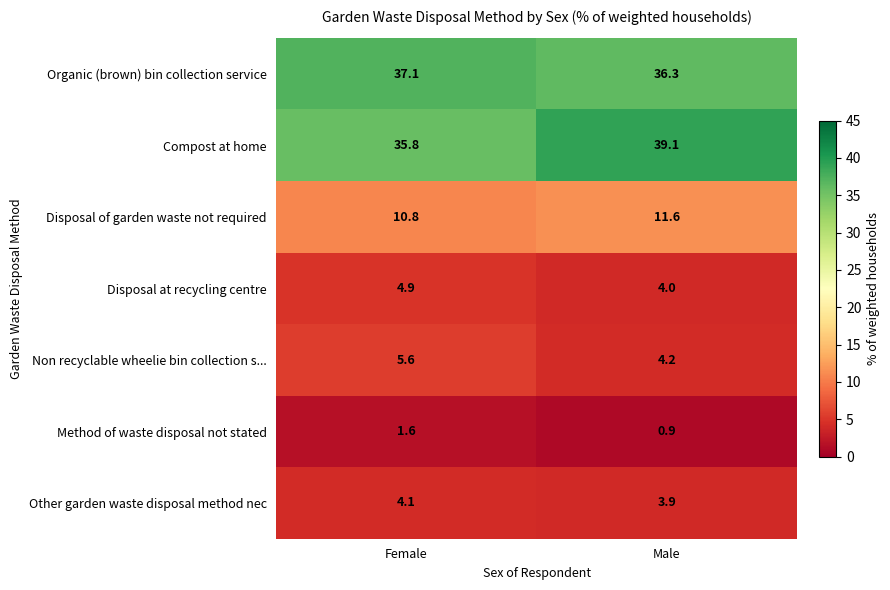

Reading left to right, list all the values displayed in this chart.

Organic (brown) bin collection service: 37.1	36.3
Compost at home: 35.8	39.1
Disposal of garden waste not required: 10.8	11.6
Disposal at recycling centre: 4.9	4.0
Non recyclable wheelie bin collection s...: 5.6	4.2
Method of waste disposal not stated: 1.6	0.9
Other garden waste disposal method nec: 4.1	3.9